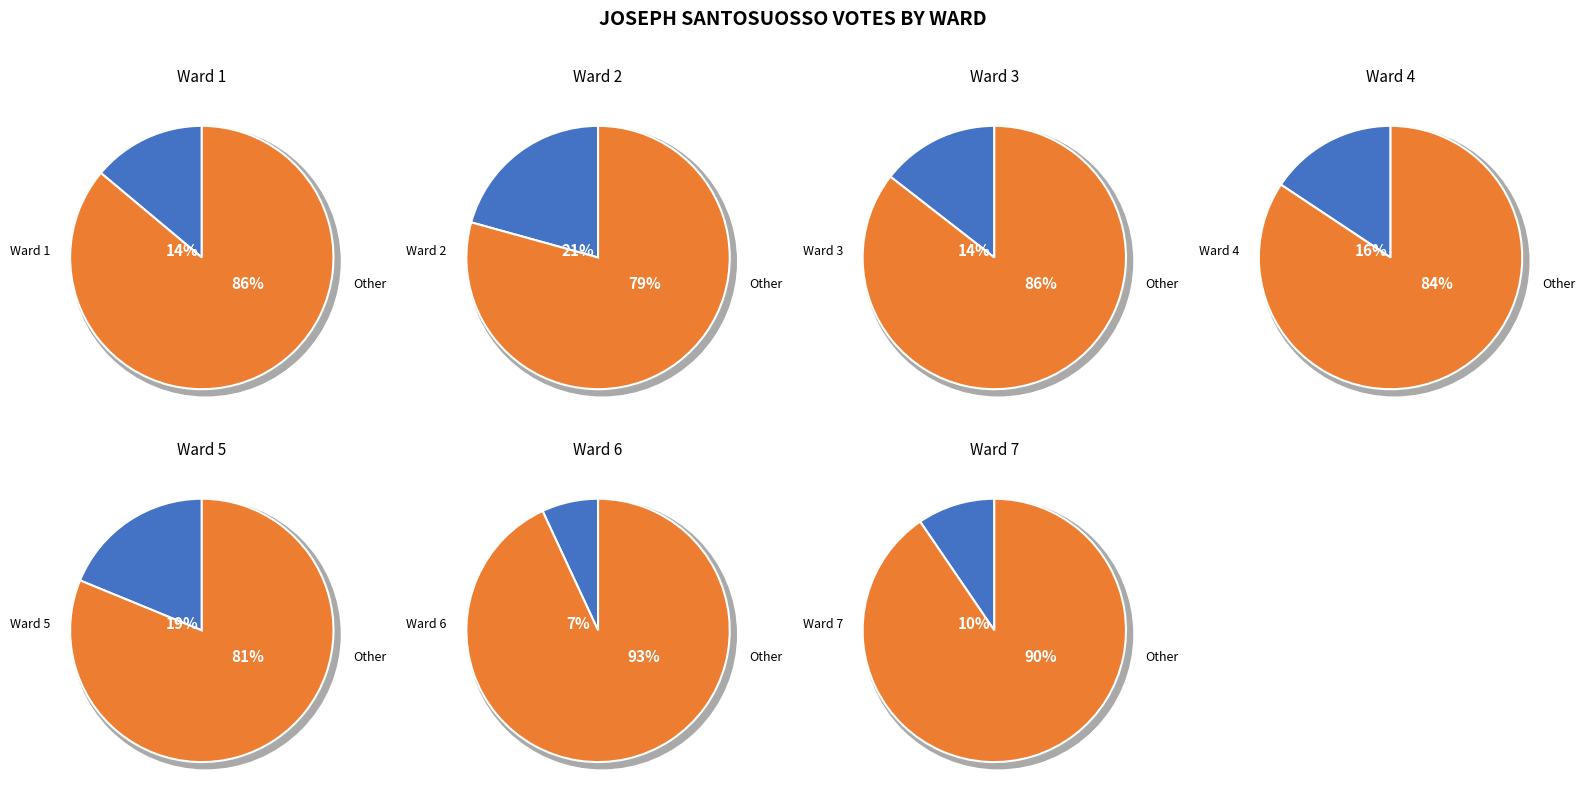

Rank the categories by value from lowest to highest.

Ward 6, Ward 7, Ward 1, Ward 3, Ward 4, Ward 5, Ward 2